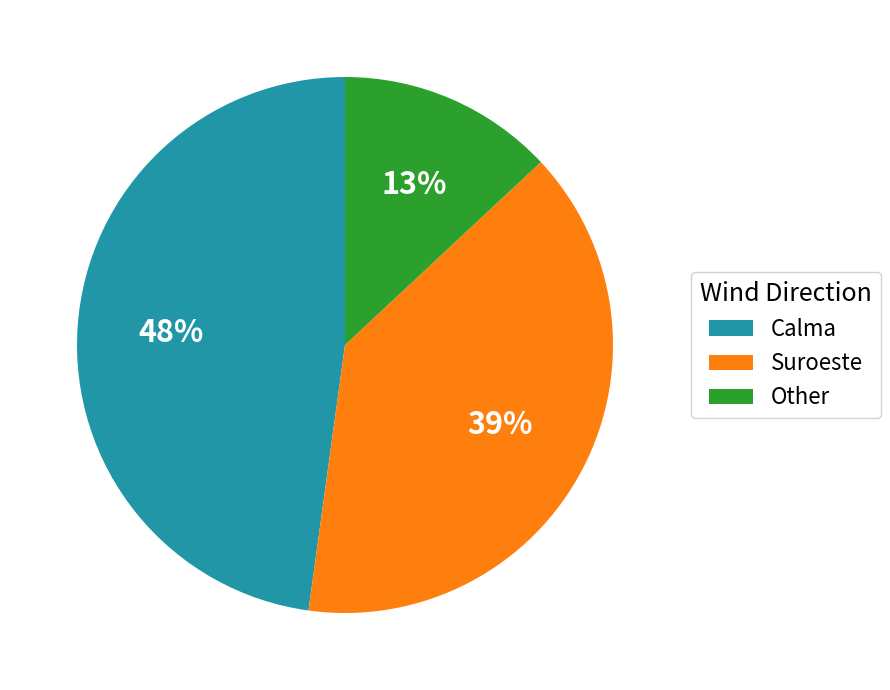

What is the ratio of the value at Other to the value at Suroeste?

0.3